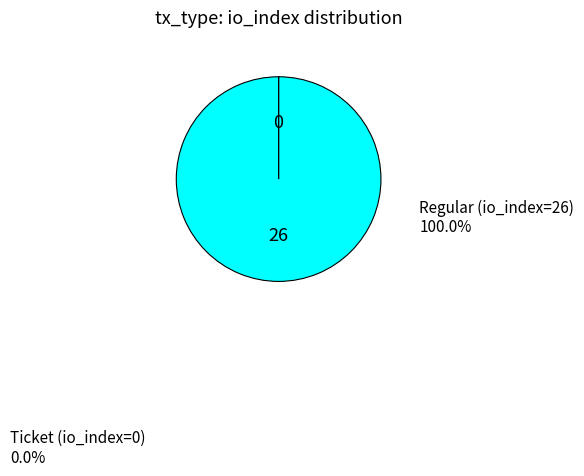

Is there a majority slice in this chart?

Yes